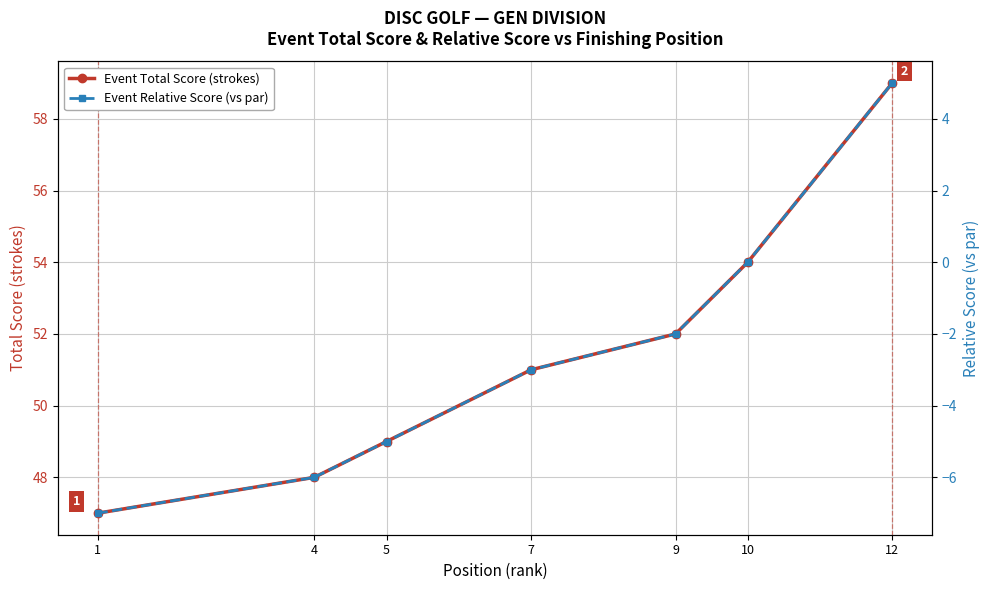

True or false: Event Relative Score (vs par) has a value of -3 at 9.

False